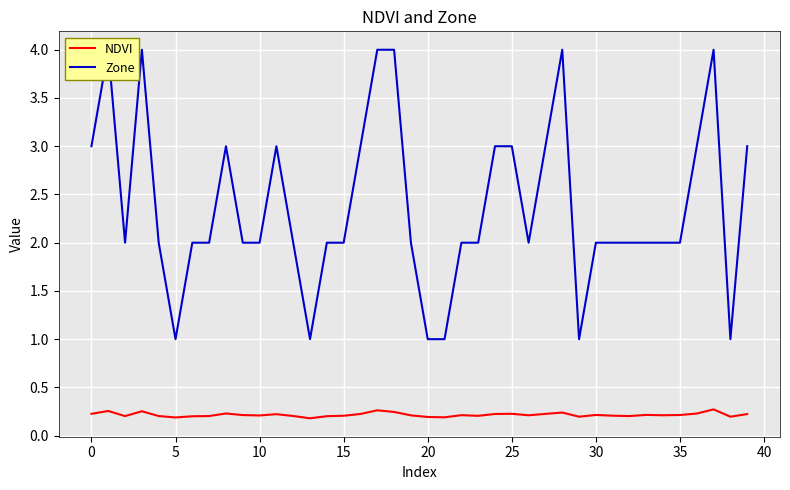

Is it true that NDVI equals 0.2 at 30?

True